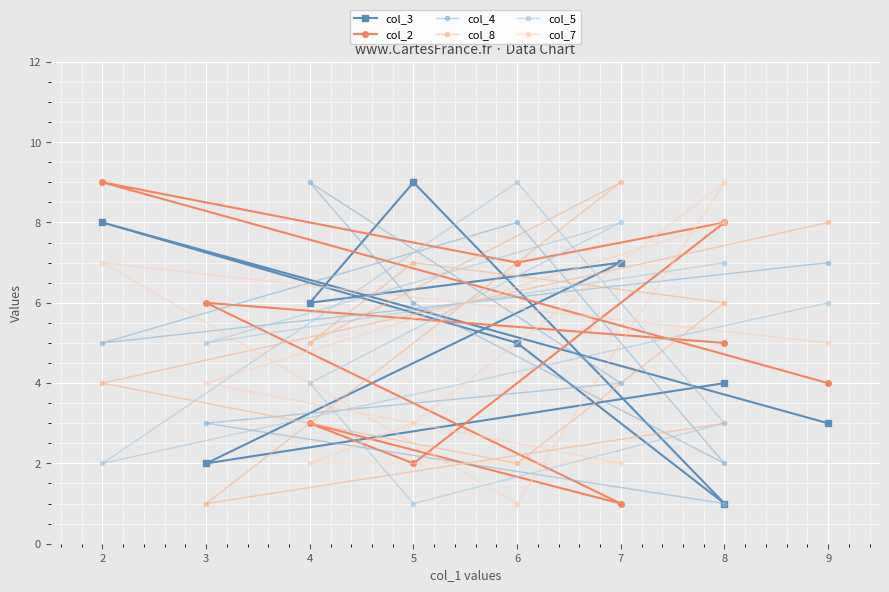

Does the chart display data point markers on the line(s)?

Yes